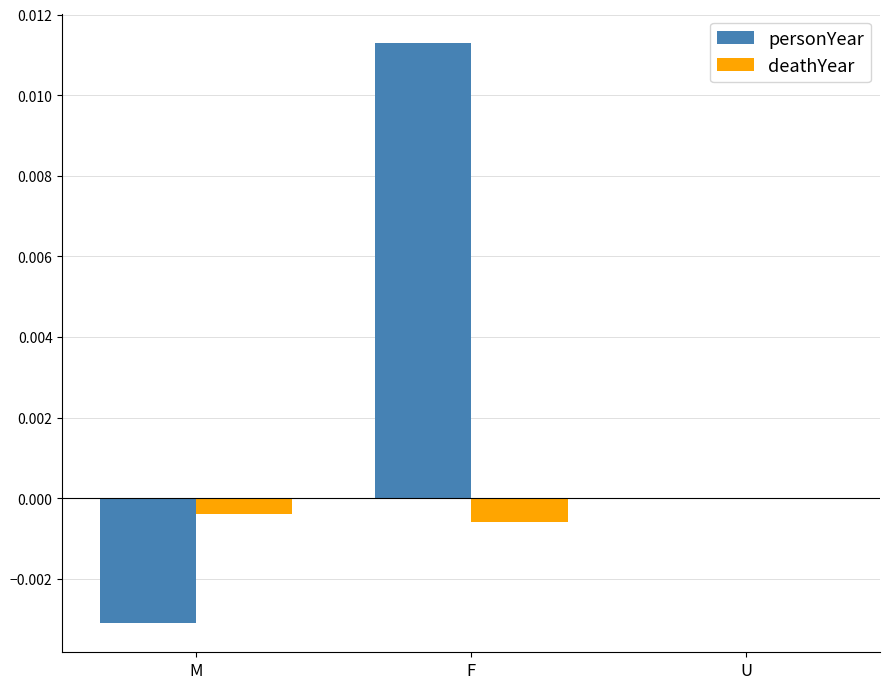

Count the number of categories in the chart.

3